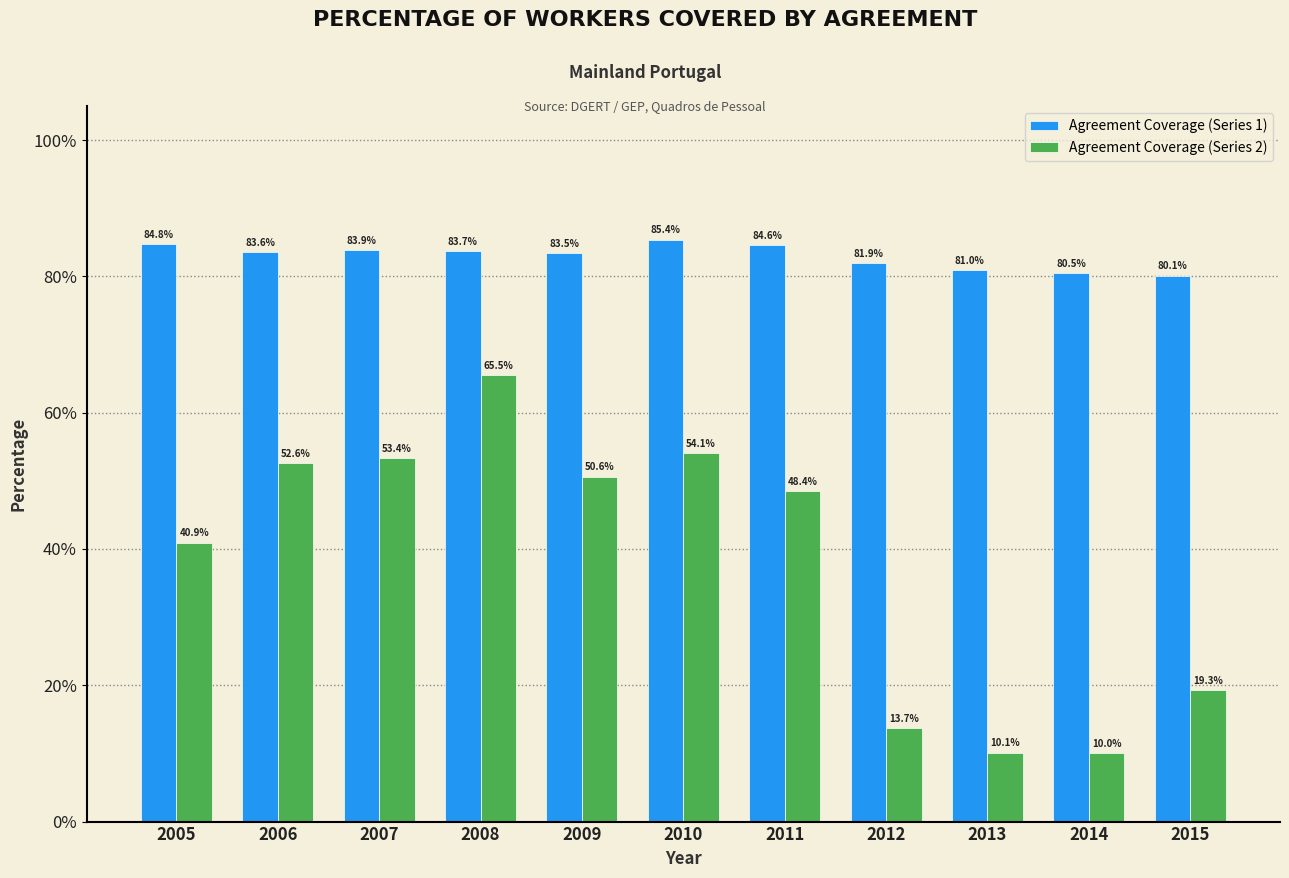

Reading left to right, transcribe all the data shown in this chart.

Agreement Coverage (Series 1): 0.8	0.8	0.8	0.8	0.8	0.9	0.8	0.8	0.8	0.8	0.8
Agreement Coverage (Series 2): 0.4	0.5	0.5	0.7	0.5	0.5	0.5	0.1	0.1	0.1	0.2